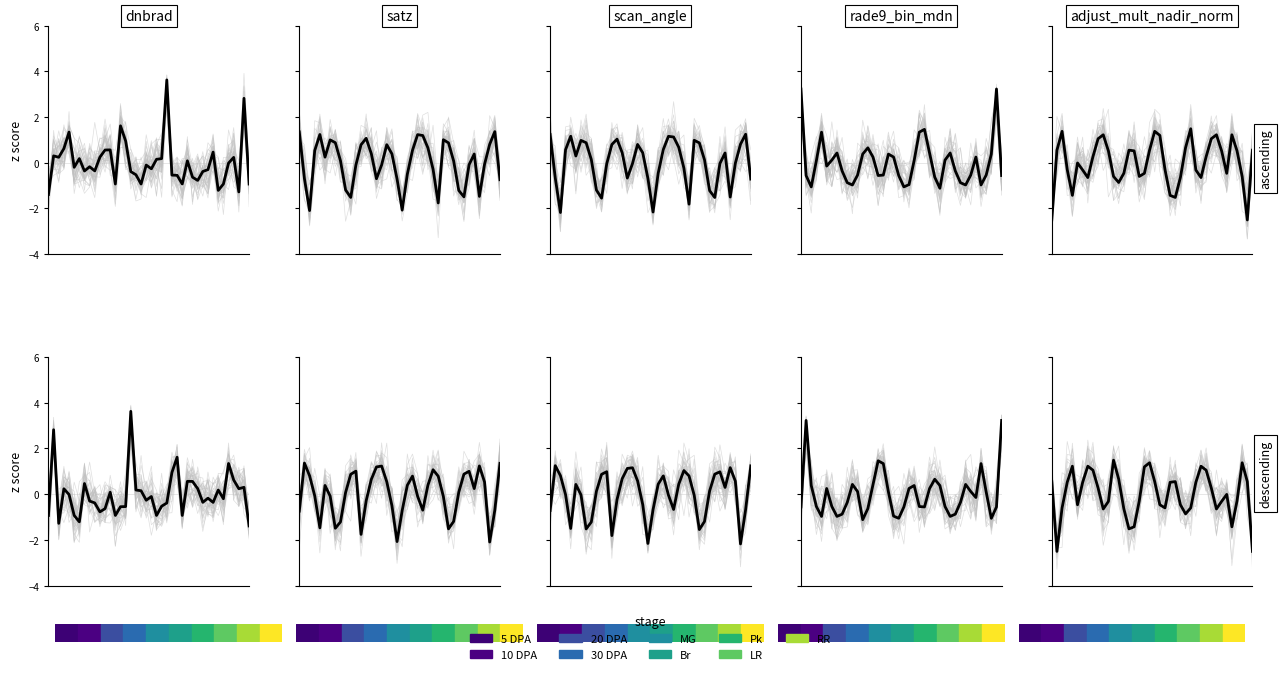

Is the value of rade9_bin_mdn at 7 greater than the value of adjust_mult_nadir_norm at 15?

No